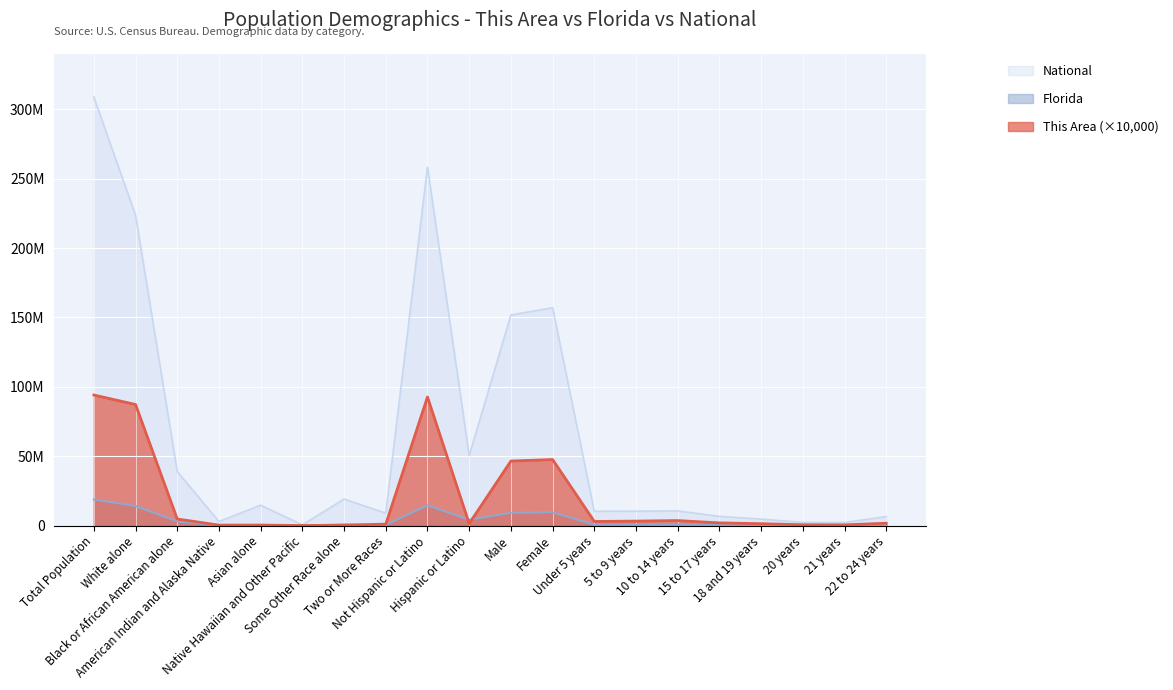

What is the approximate value of National at Male?

151781326